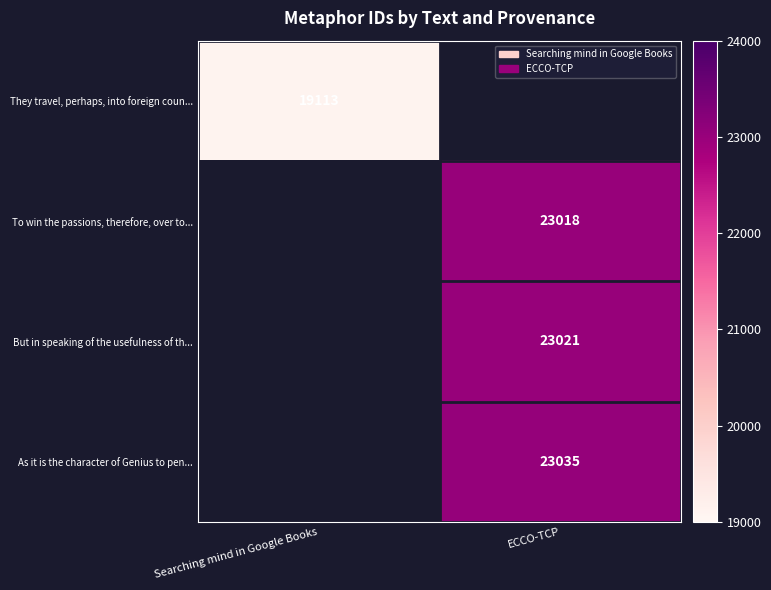

The value of To win the passions, therefore, over to... at ECCO-TCP is 32425. True or false?

False